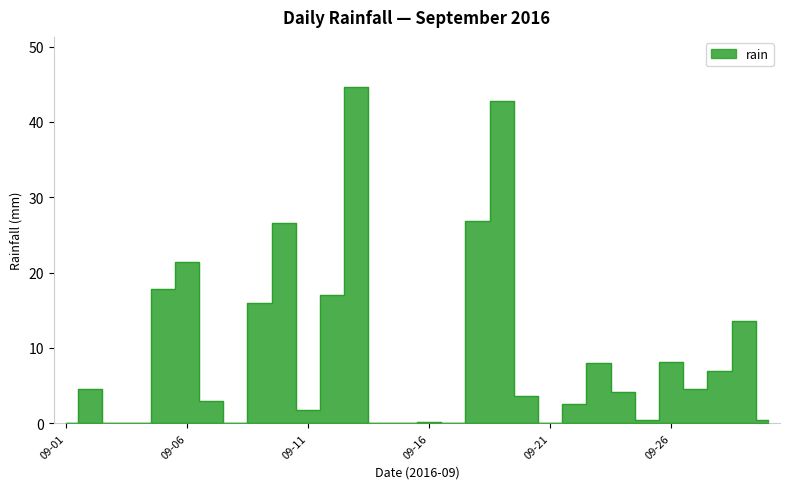

How many points are higher than both their immediate neighbors (excluding endpoints)?

9